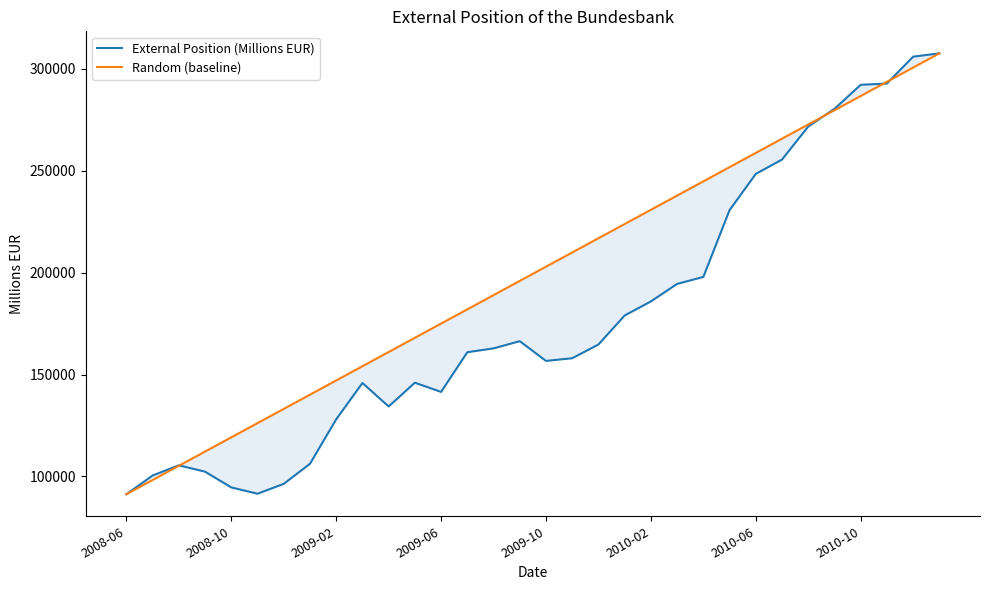

What is the maximum value for Random (baseline)?

307607.4